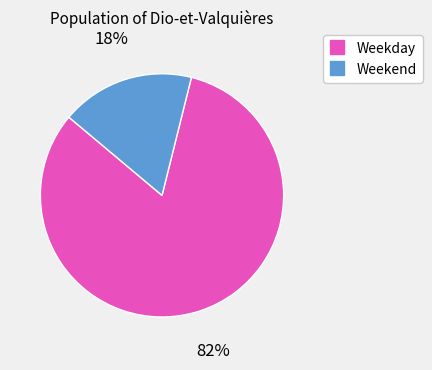

To the nearest percent, what is the average slice percentage?

50%